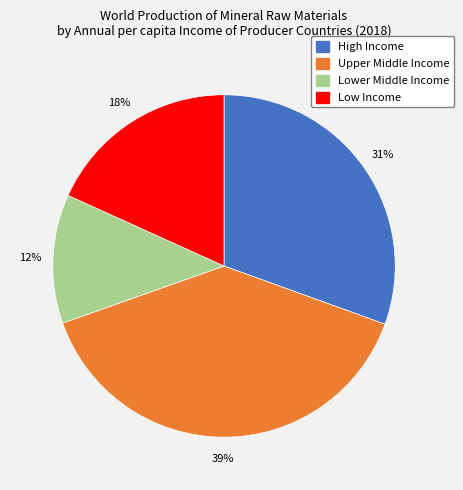

Rank the categories by value from highest to lowest.

Upper Middle Income, High Income, Low Income, Lower Middle Income